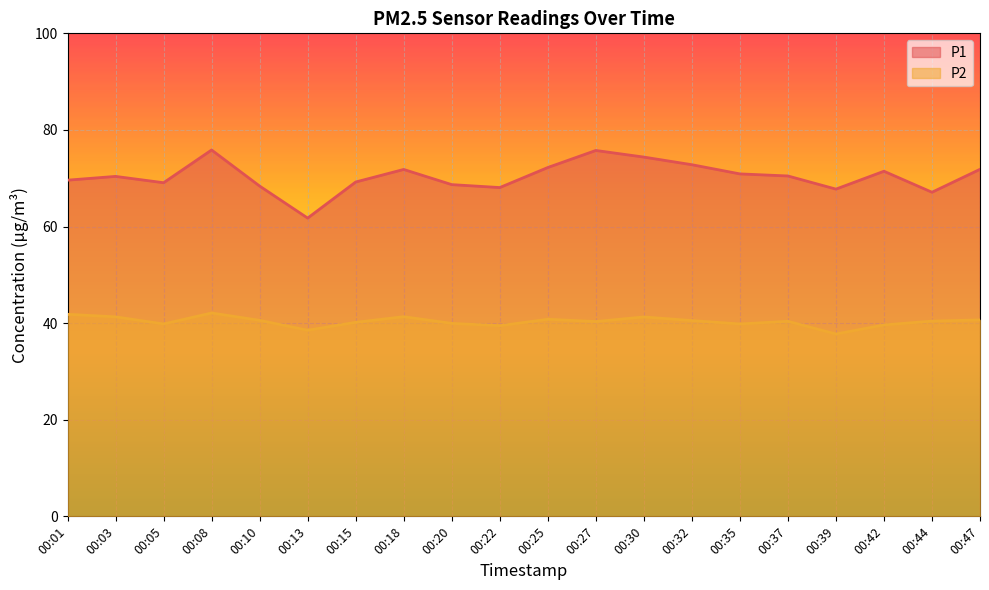

Rank the categories by P2 value from highest to lowest.

00:08, 00:01, 00:18, 00:03, 00:30, 00:25, 00:47, 00:10, 00:32, 00:44, 00:37, 00:27, 00:15, 00:20, 00:05, 00:35, 00:42, 00:22, 00:13, 00:39